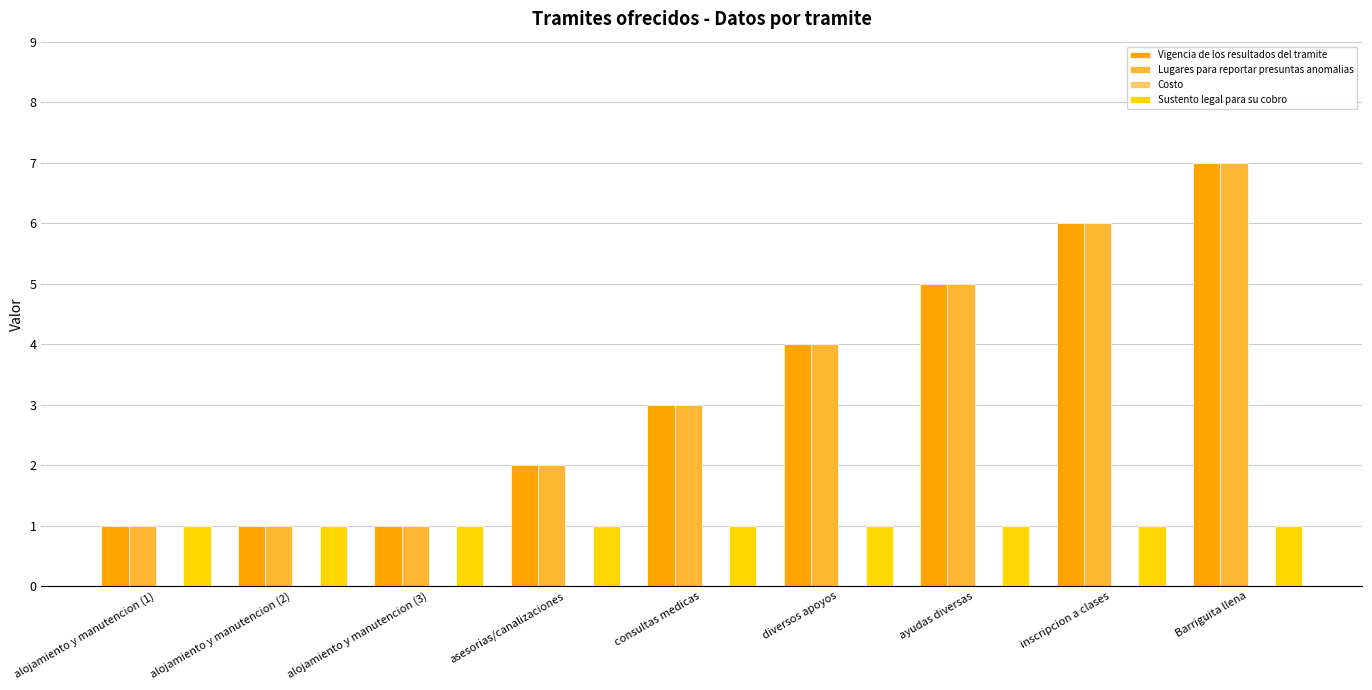

What is the label of the 4th bar from the left?

asesorias/canalizaciones